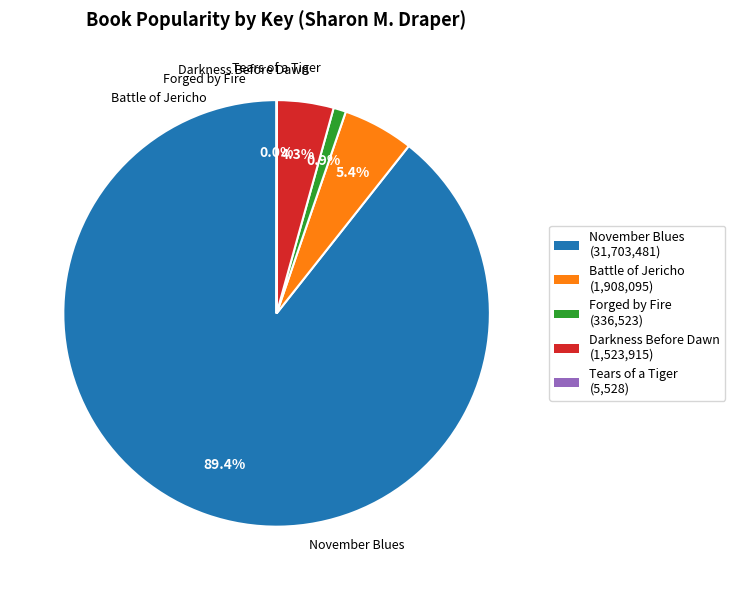

What is the majority slice?

November Blues